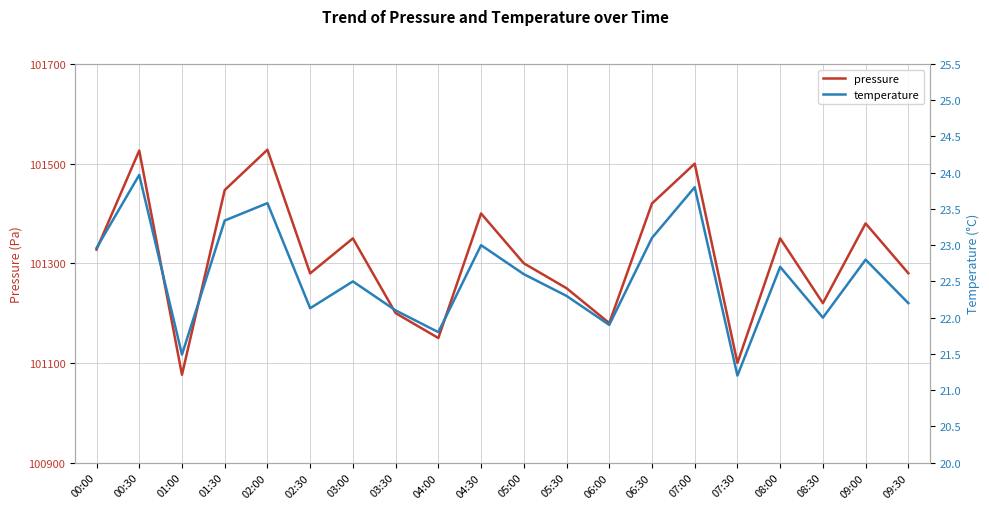

Which series has the widest spread of values?

pressure